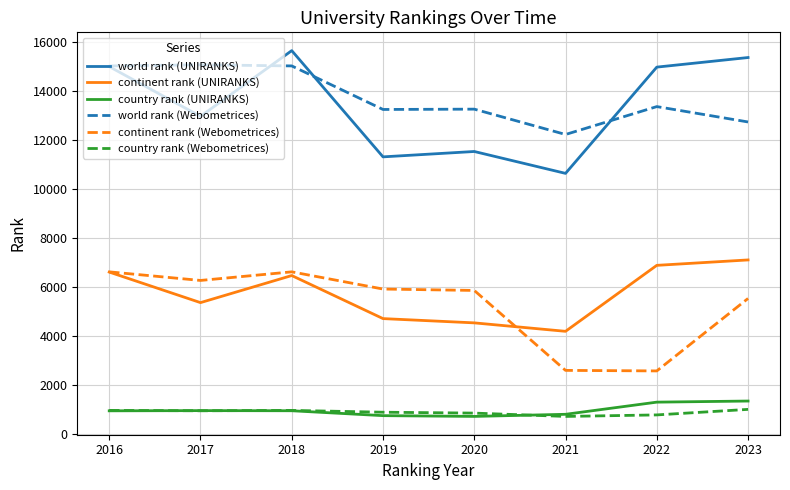

What is the difference between the highest and lowest values at 2022?

14192